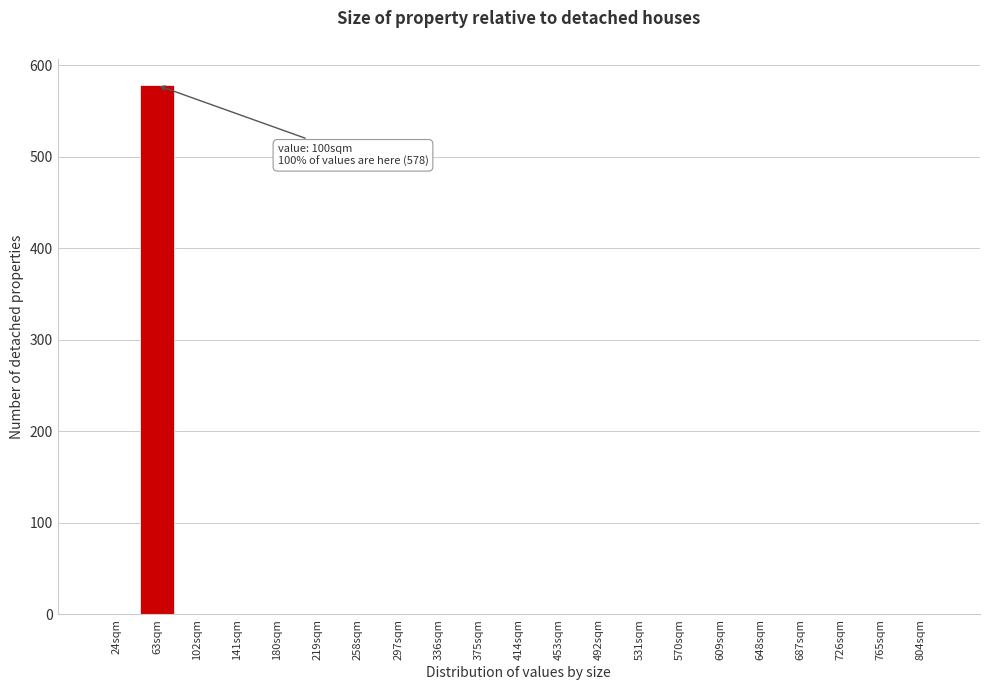

Reading left to right, what are all the values shown in this chart?

24sqm=0	63sqm=578	102sqm=0	141sqm=0	180sqm=0	219sqm=0	258sqm=0	297sqm=0	336sqm=0	375sqm=0	414sqm=0	453sqm=0	492sqm=0	531sqm=0	570sqm=0	609sqm=0	648sqm=0	687sqm=0	726sqm=0	765sqm=0	804sqm=0